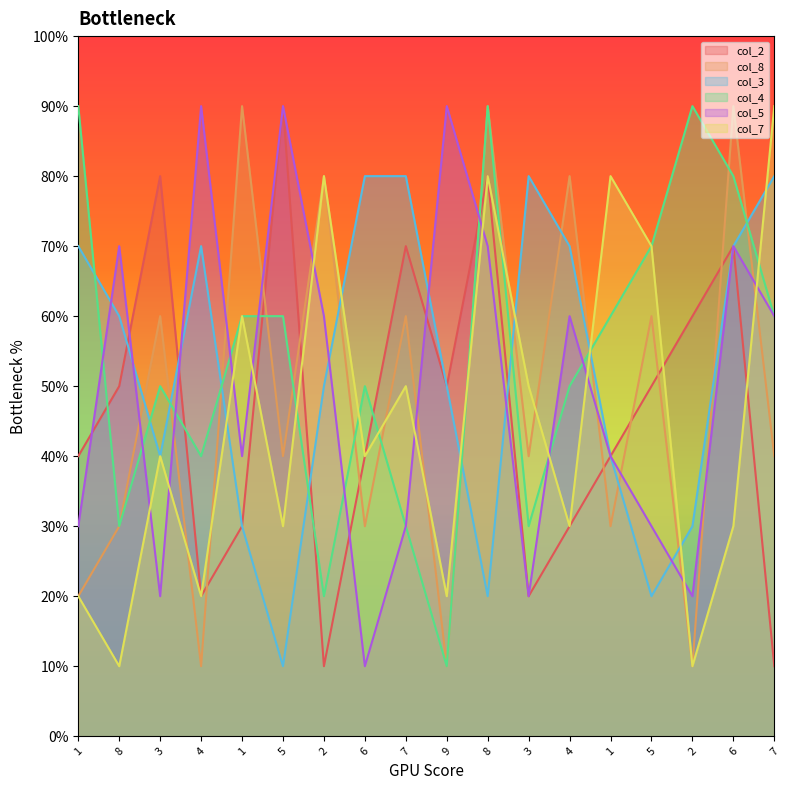

What are all the series names shown in the legend?

col_2, col_8, col_3, col_4, col_5, col_7